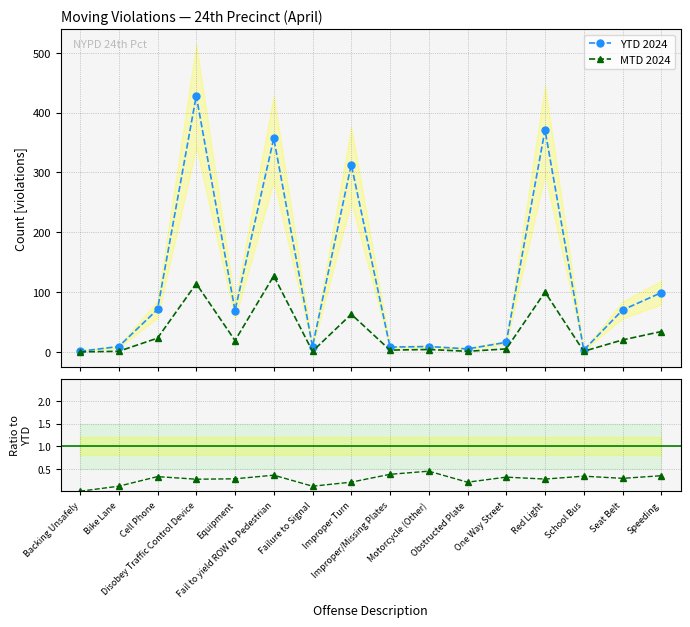

Reading left to right, list all the values displayed in this chart.

YTD 2024: Backing Unsafely=1.0	Bike Lane=9.0	Cell Phone=71.0	Disobey Traffic Control Device=428.0	Equipment=69.0	Fail to yield ROW to Pedestrian=357.0	Failure to Signal=9.0	Improper Turn=313.0	Improper/Missing Plates=8.0	Motorcycle (Other)=9.0	Obstructed Plate=5.0	One Way Street=16.0	Red Light=371.0	School Bus=3.0	Seat Belt=70.0	Speeding=99.0
MTD 2024: Backing Unsafely=0.0	Bike Lane=1.0	Cell Phone=23.0	Disobey Traffic Control Device=114.0	Equipment=19.0	Fail to yield ROW to Pedestrian=127.0	Failure to Signal=1.0	Improper Turn=63.0	Improper/Missing Plates=3.0	Motorcycle (Other)=4.0	Obstructed Plate=1.0	One Way Street=5.0	Red Light=100.0	School Bus=1.0	Seat Belt=20.0	Speeding=34.0
MTD/YTD ratio: Backing Unsafely=0.0	Bike Lane=0.1	Cell Phone=0.3	Disobey Traffic Control Device=0.3	Equipment=0.3	Fail to yield ROW to Pedestrian=0.4	Failure to Signal=0.1	Improper Turn=0.2	Improper/Missing Plates=0.4	Motorcycle (Other)=0.4	Obstructed Plate=0.2	One Way Street=0.3	Red Light=0.3	School Bus=0.3	Seat Belt=0.3	Speeding=0.3